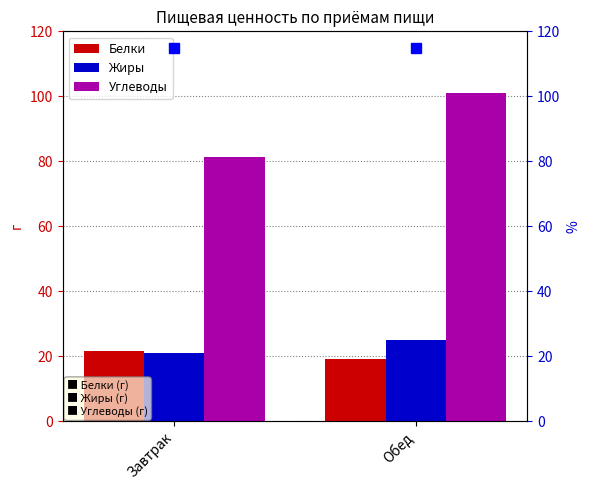

What is the smallest value displayed?

19.0